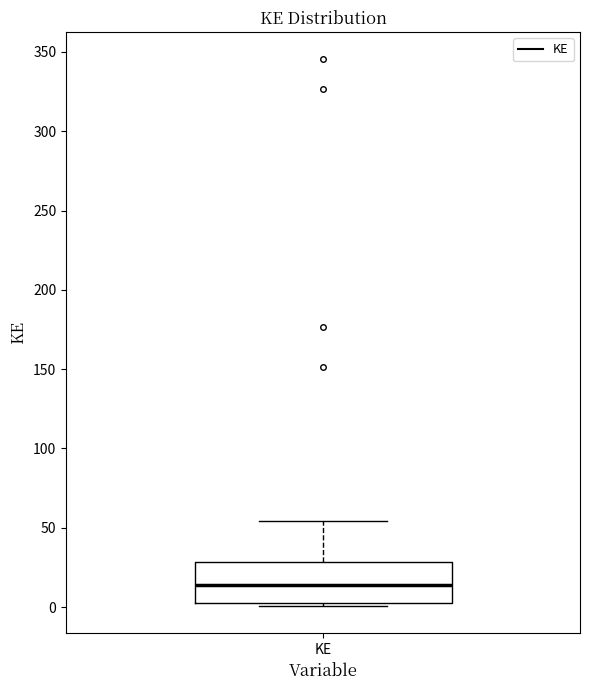

Where does the upper whisker of the box for KE end on the y-axis? The values are not printed on the chart, so give them approximately, as read against the axis.

55